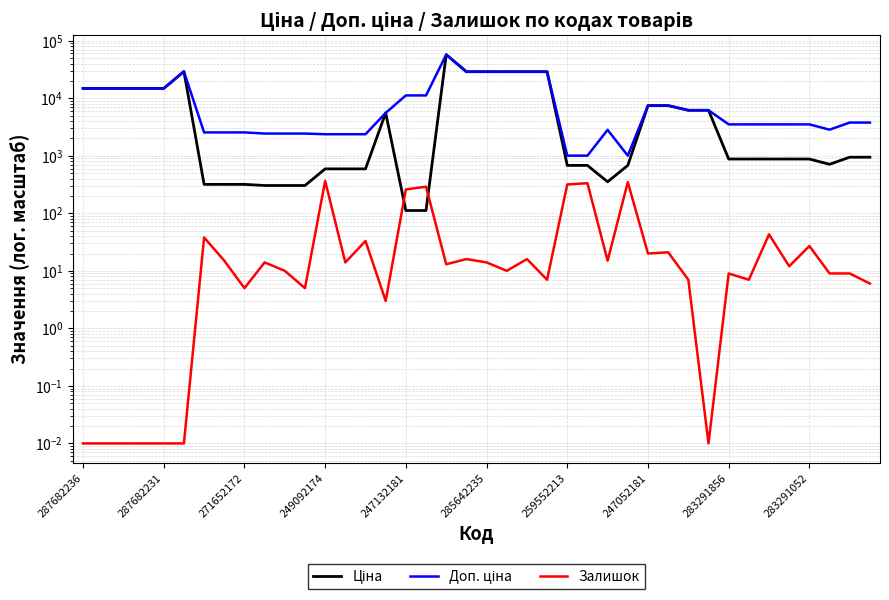

At which label is Ціна closest to 28684?

19